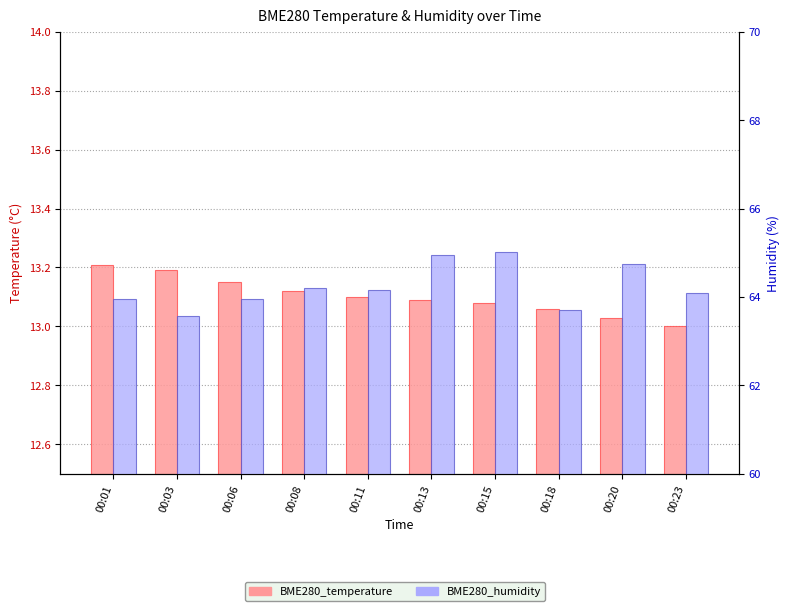

Rank the series by their average value, from lowest to highest.

BME280_temperature, BME280_humidity